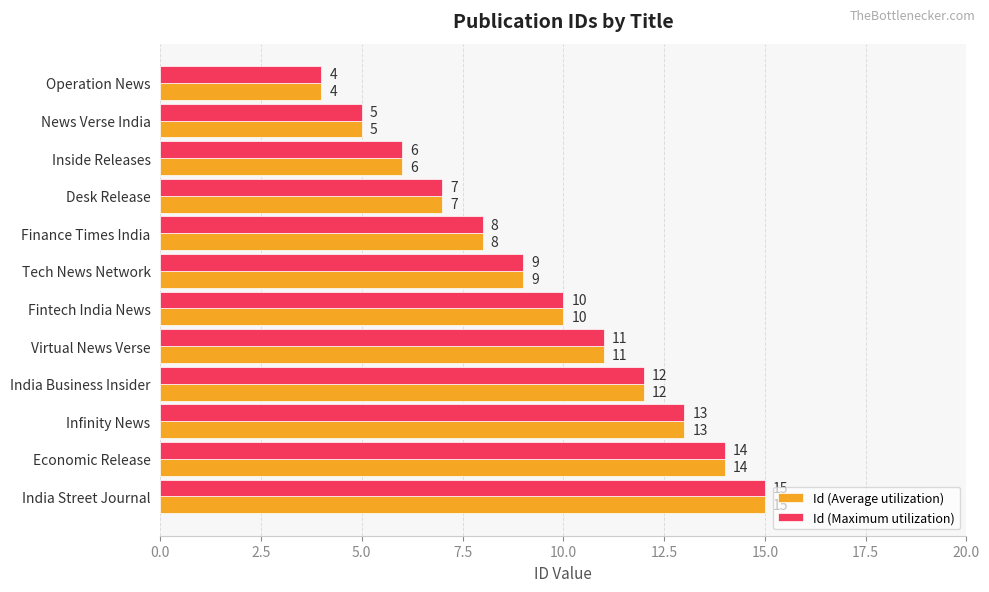

The value of Id (Maximum utilization) at Infinity News is 8. True or false?

False